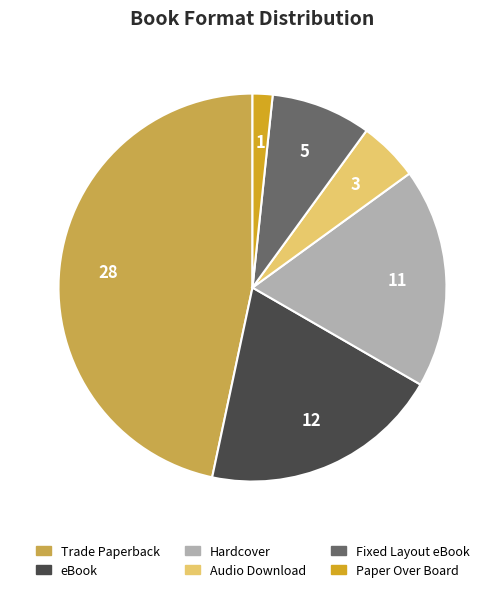

How many slices are in this pie chart?

6